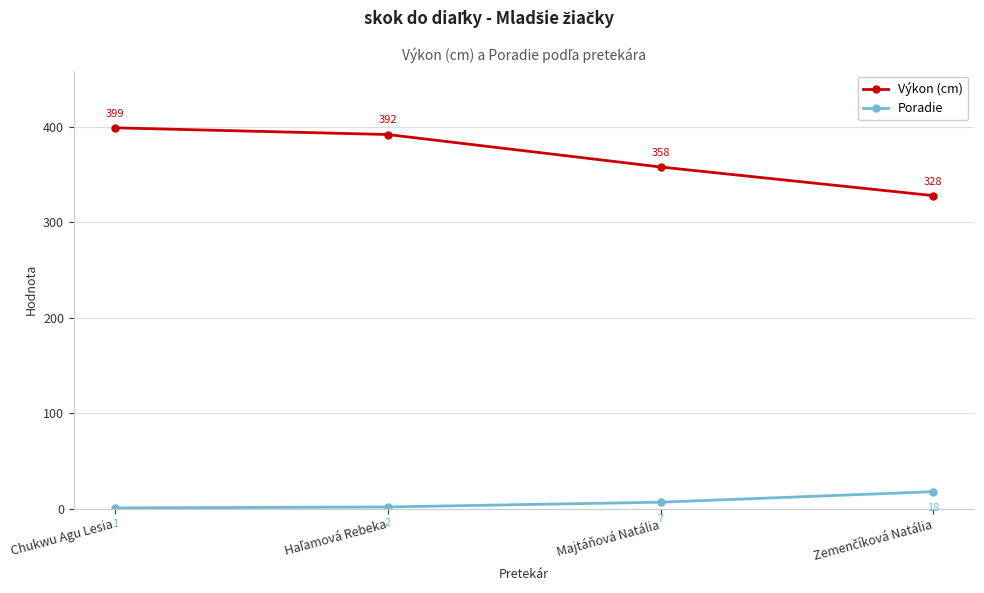

Which label corresponds to the largest value in the chart?

Chukwu Agu Lesia